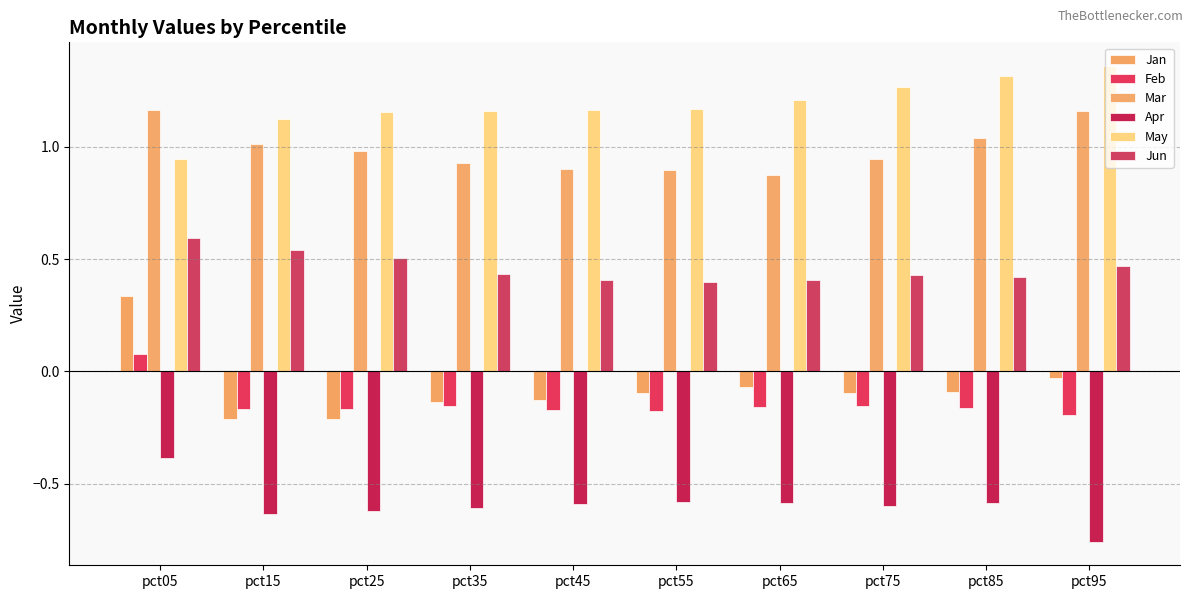

What are all the series names shown in the legend?

Jan, Feb, Mar, Apr, May, Jun